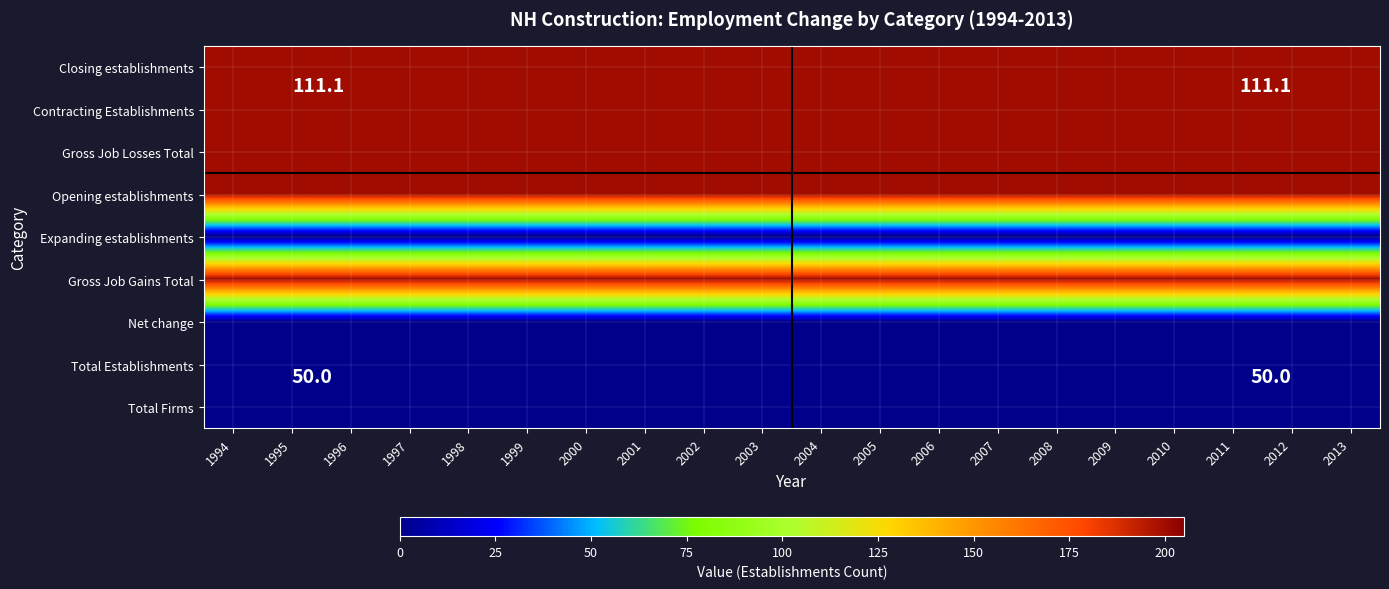

The value of Contracting Establishments at 1997 is 116. True or false?

False